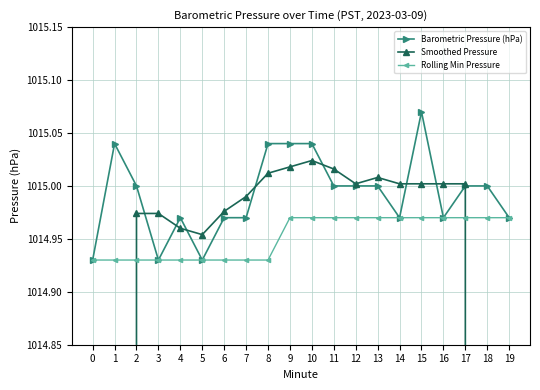

Reading left to right, extract all data points from this chart.

Barometric Pressure (hPa): 1014.9	1015.0	1015.0	1014.9	1015.0	1014.9	1015.0	1015.0	1015.0	1015.0	1015.0	1015.0	1015.0	1015.0	1015.0	1015.1	1015.0	1015.0	1015.0	1015.0
Smoothed Pressure: 609.0	812.0	1015.0	1015.0	1015.0	1015.0	1015.0	1015.0	1015.0	1015.0	1015.0	1015.0	1015.0	1015.0	1015.0	1015.0	1015.0	1015.0	812.0	609.0
Rolling Min Pressure: 1014.9	1014.9	1014.9	1014.9	1014.9	1014.9	1014.9	1014.9	1014.9	1015.0	1015.0	1015.0	1015.0	1015.0	1015.0	1015.0	1015.0	1015.0	1015.0	1015.0